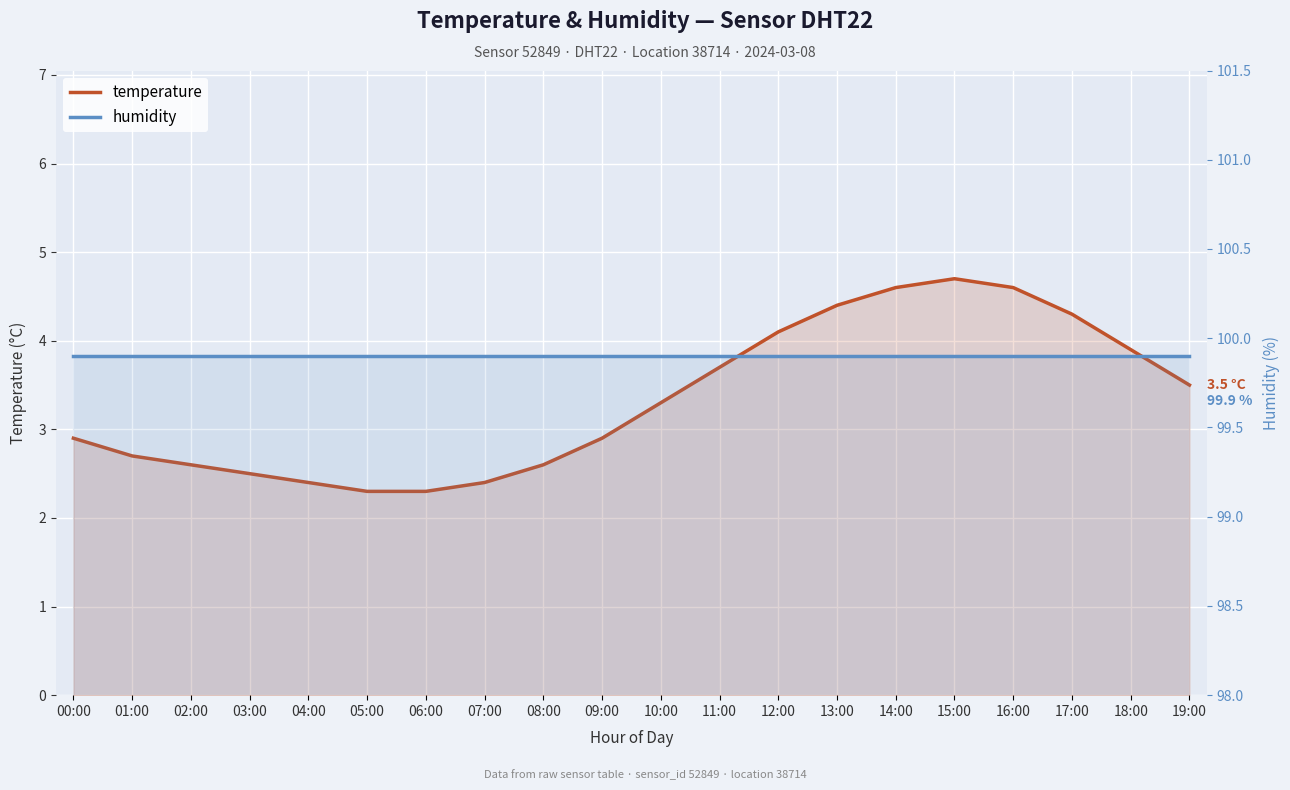

Reading left to right, extract all data points from this chart.

temperature: 00:00=2.9	01:00=2.7	02:00=2.6	03:00=2.5	04:00=2.4	05:00=2.3	06:00=2.3	07:00=2.4	08:00=2.6	09:00=2.9	10:00=3.3	11:00=3.7	12:00=4.1	13:00=4.4	14:00=4.6	15:00=4.7	16:00=4.6	17:00=4.3	18:00=3.9	19:00=3.5
humidity: 00:00=99.9	01:00=99.9	02:00=99.9	03:00=99.9	04:00=99.9	05:00=99.9	06:00=99.9	07:00=99.9	08:00=99.9	09:00=99.9	10:00=99.9	11:00=99.9	12:00=99.9	13:00=99.9	14:00=99.9	15:00=99.9	16:00=99.9	17:00=99.9	18:00=99.9	19:00=99.9